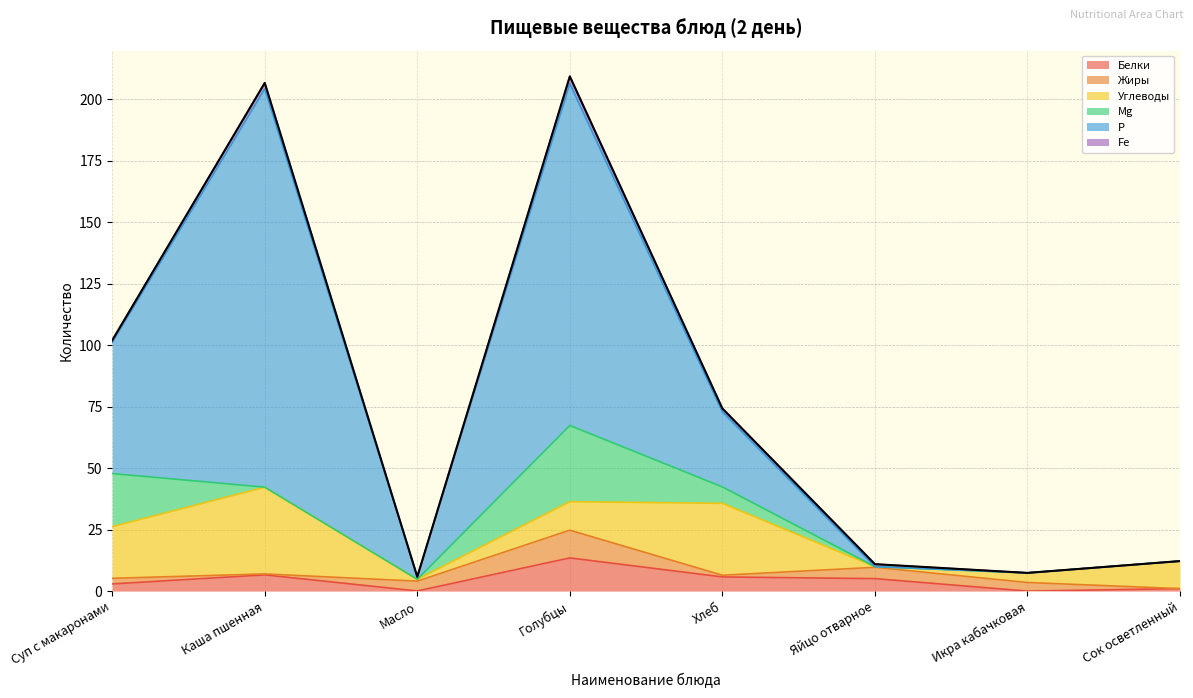

What is the maximum value shown in the chart?

162.0